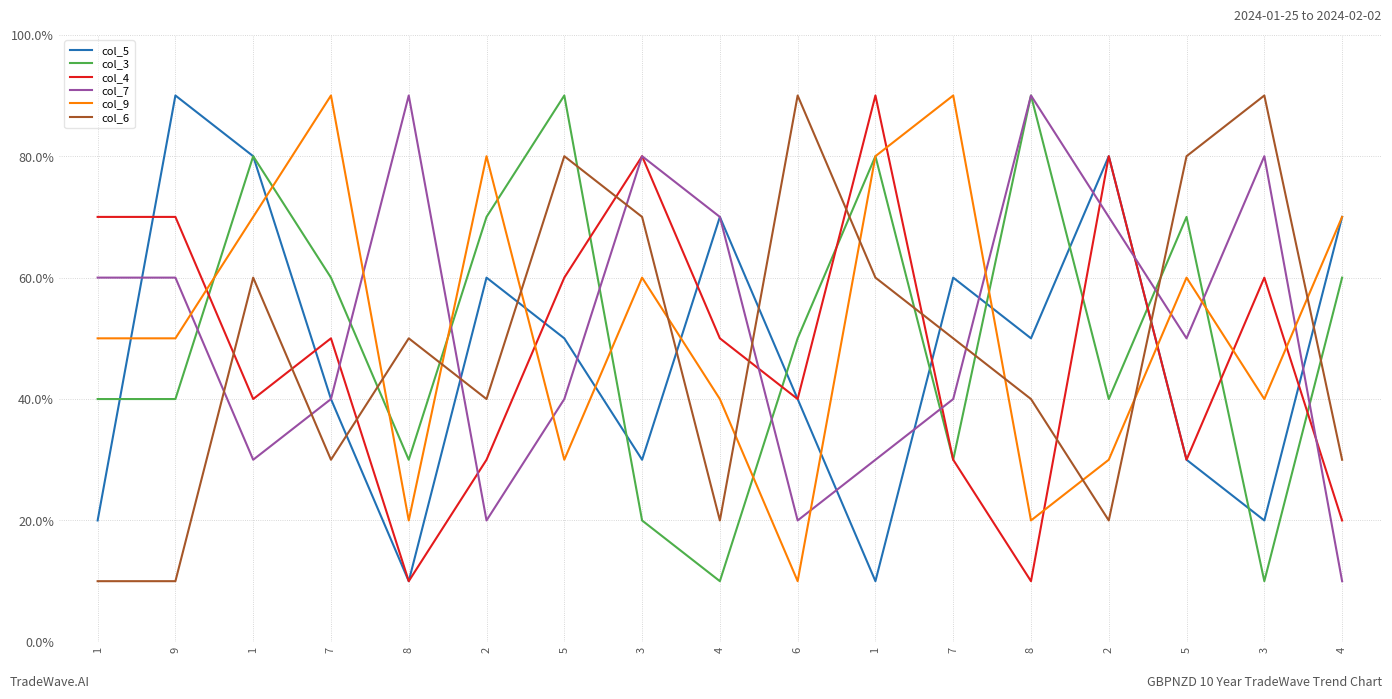

How many interior local peaks does the col_3 series have?

5